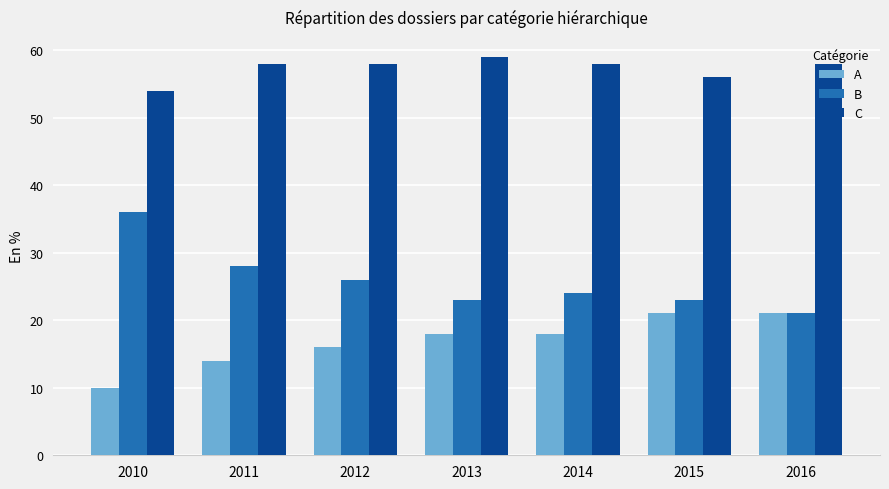

Reading left to right, transcribe all the data shown in this chart.

A: 2010=10	2011=14	2012=16	2013=18	2014=18	2015=21	2016=21
B: 2010=36	2011=28	2012=26	2013=23	2014=24	2015=23	2016=21
C: 2010=54	2011=58	2012=58	2013=59	2014=58	2015=56	2016=58